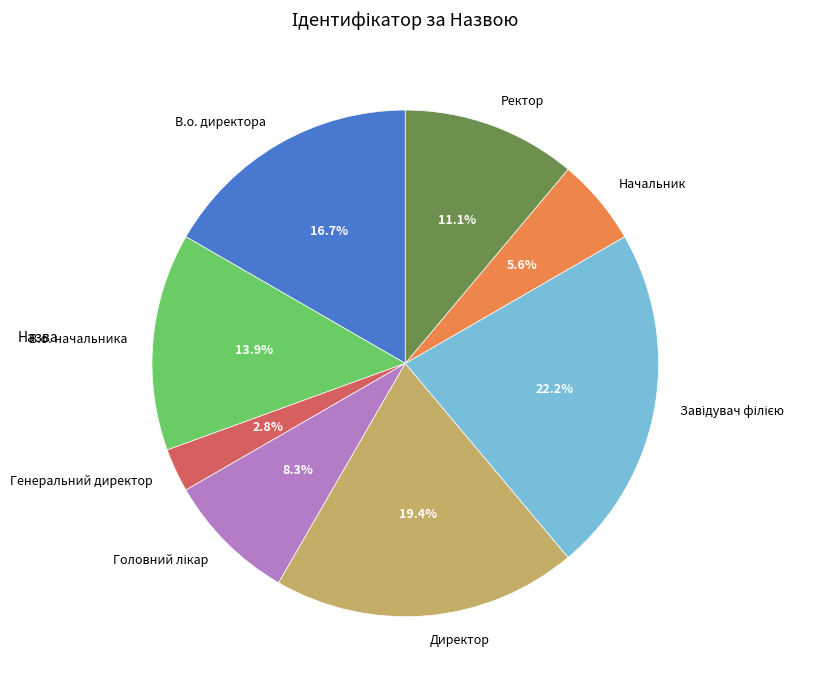

Is the sum of Начальник and В.о. начальника greater than half?

No